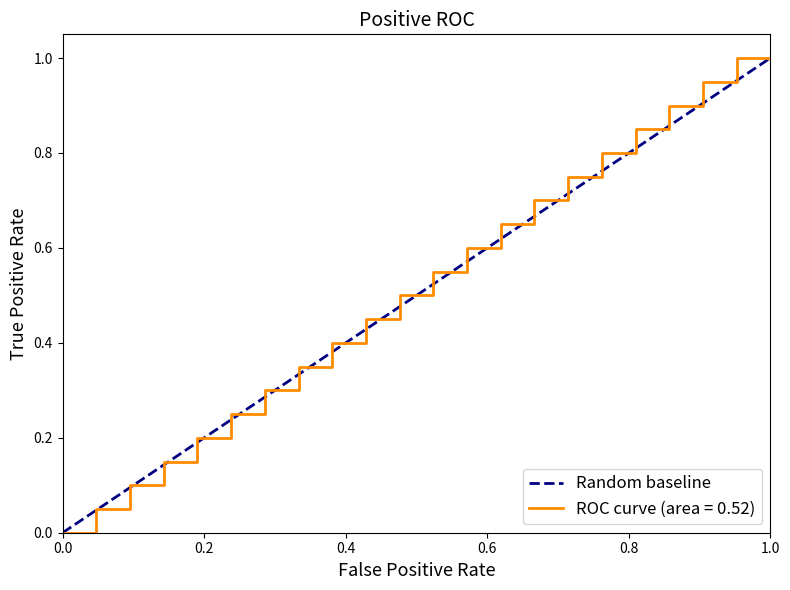

The ROC curve (area = 0.52) series shows 1.4 at 1.0. True or false?

False